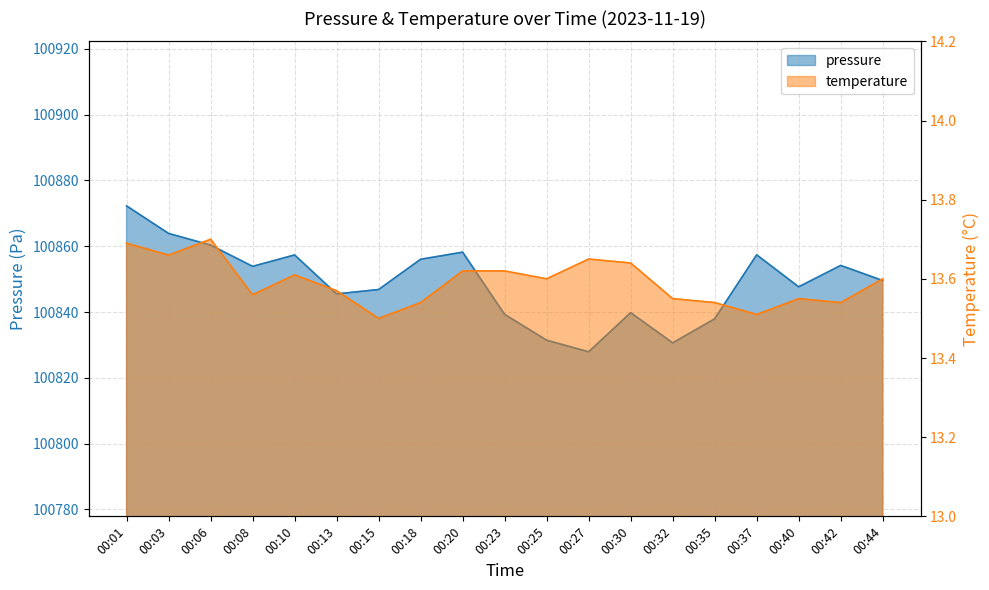

The pressure series shows 24161.6 at 00:01. True or false?

False